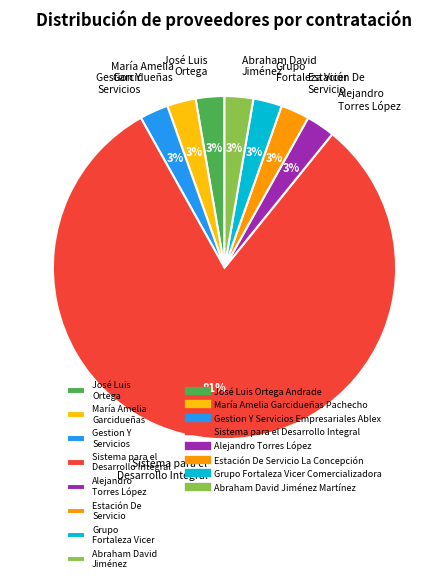

Is there any slice that represents more than half of the pie?

Yes